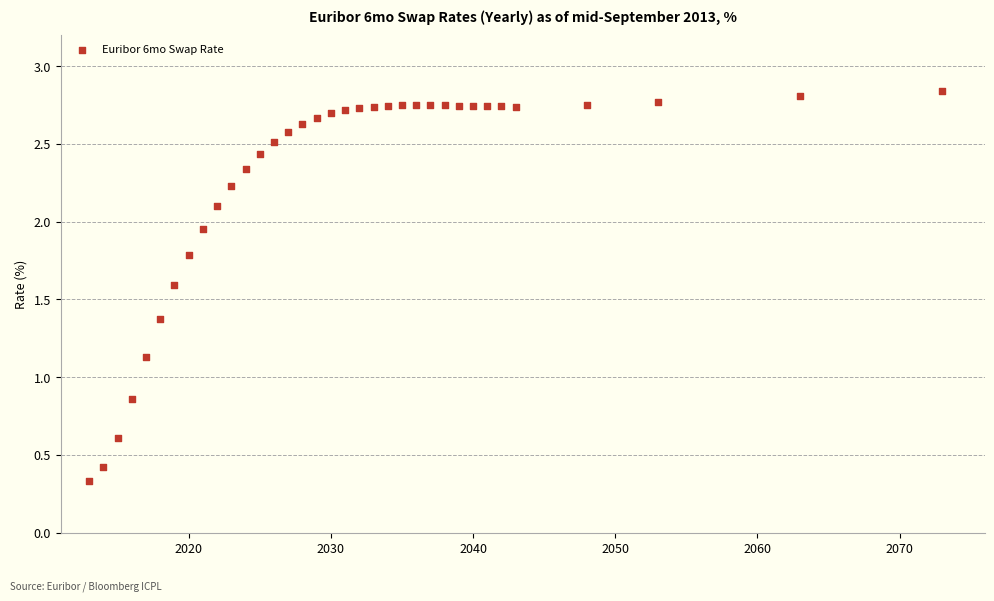

What is the range of Y values (max minus min)?

2.5